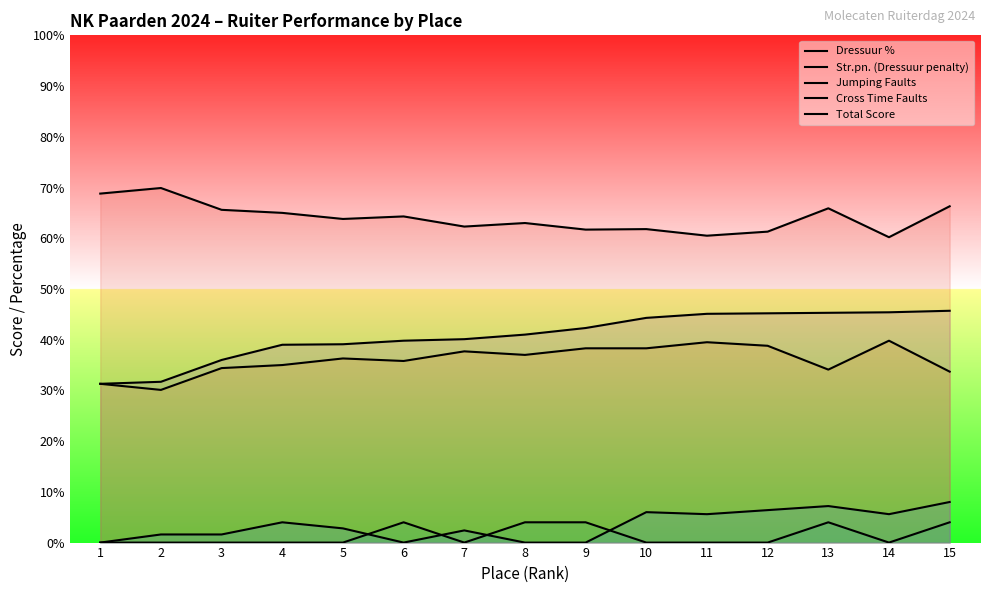

How many positive values does the Cross Time Faults series have?

11